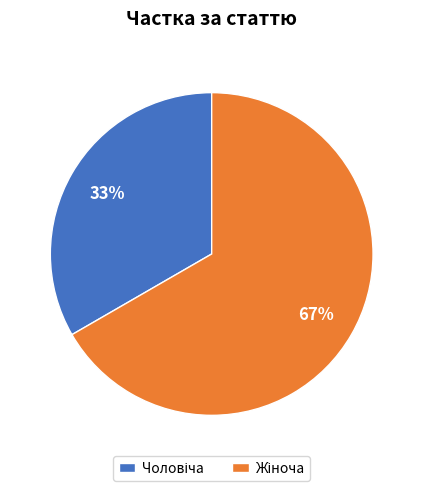

To the nearest percent, what is the average slice percentage?

50%